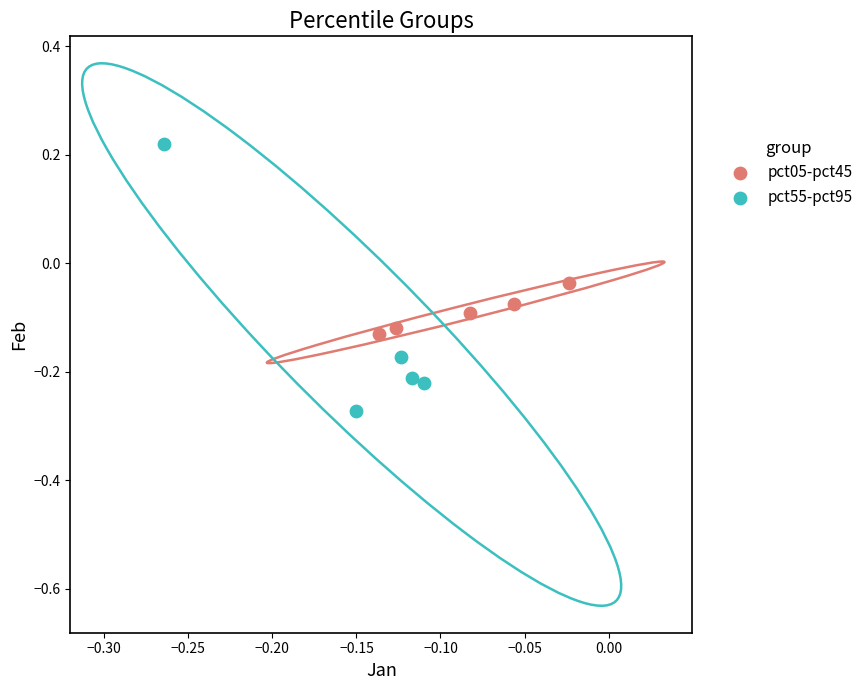

Which series has the largest Y range (max minus min)?

pct55-pct95